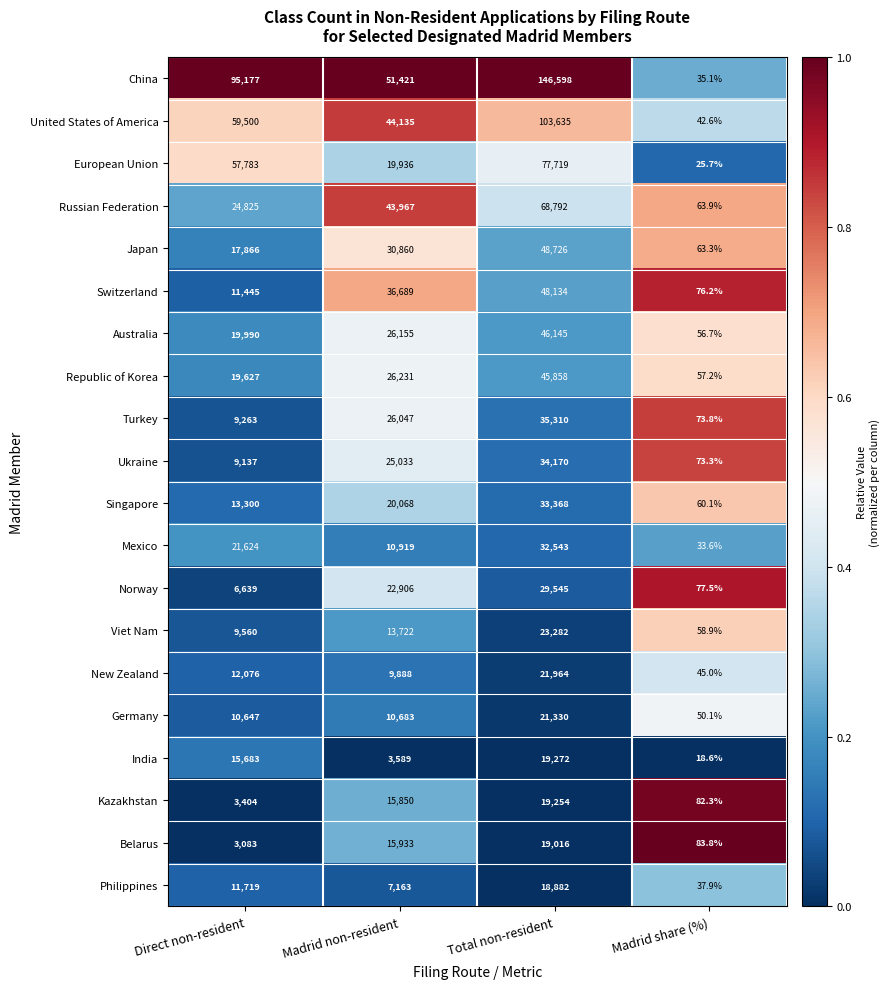

At which category is the sum across all series the highest?

Total non-resident